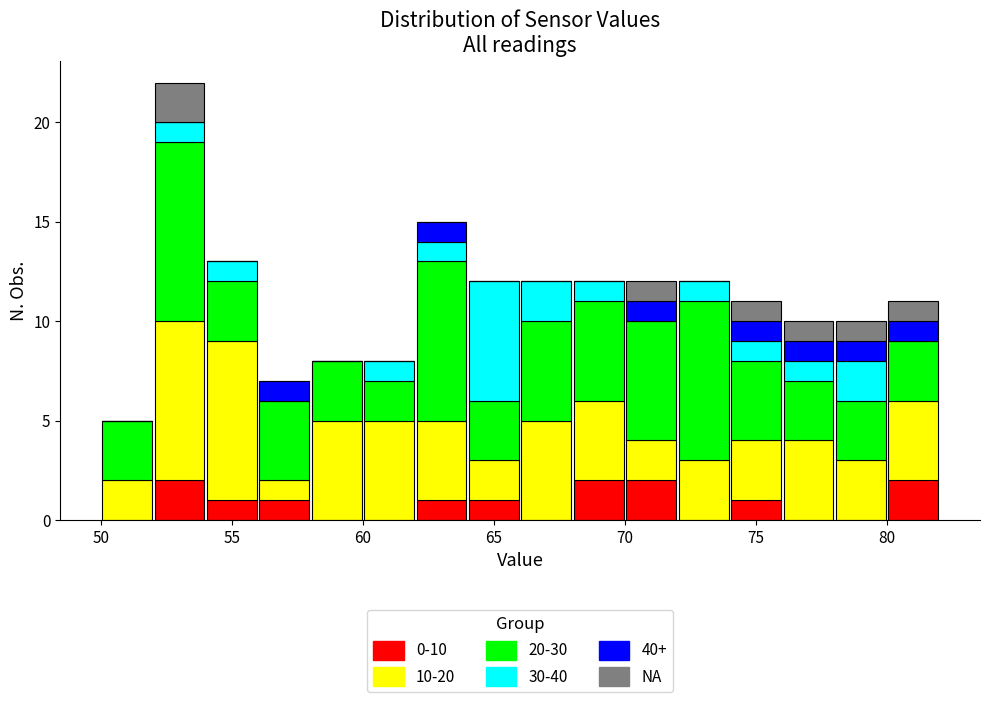

Reading left to right, transcribe this chart: for each stacked bar, give the range it covers on the x-axis and its total height. The values are not printed on the chart, so give them approximately, as read against the axis.

50 to 52: 5
52 to 54: 22
54 to 56: 13
56 to 58: 7
58 to 60: 8
60 to 62: 8
62 to 64: 15
64 to 66: 12
66 to 68: 12
68 to 70: 12
70 to 72: 12
72 to 74: 12
74 to 76: 11
76 to 78: 10
78 to 80: 10
80 to 82: 11